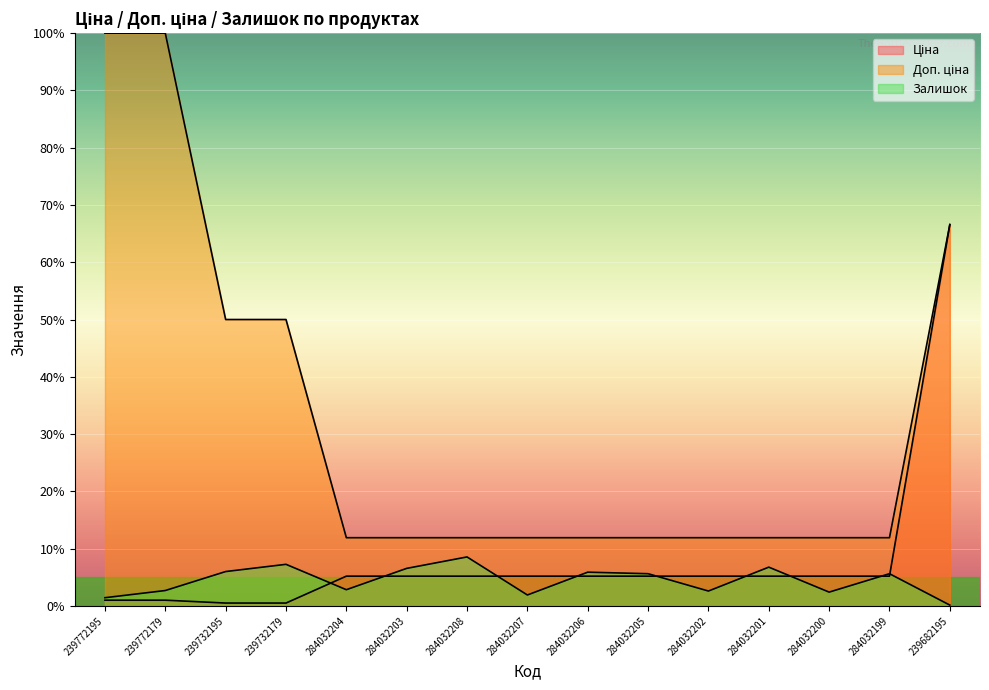

What position from the right is 239732179?

12